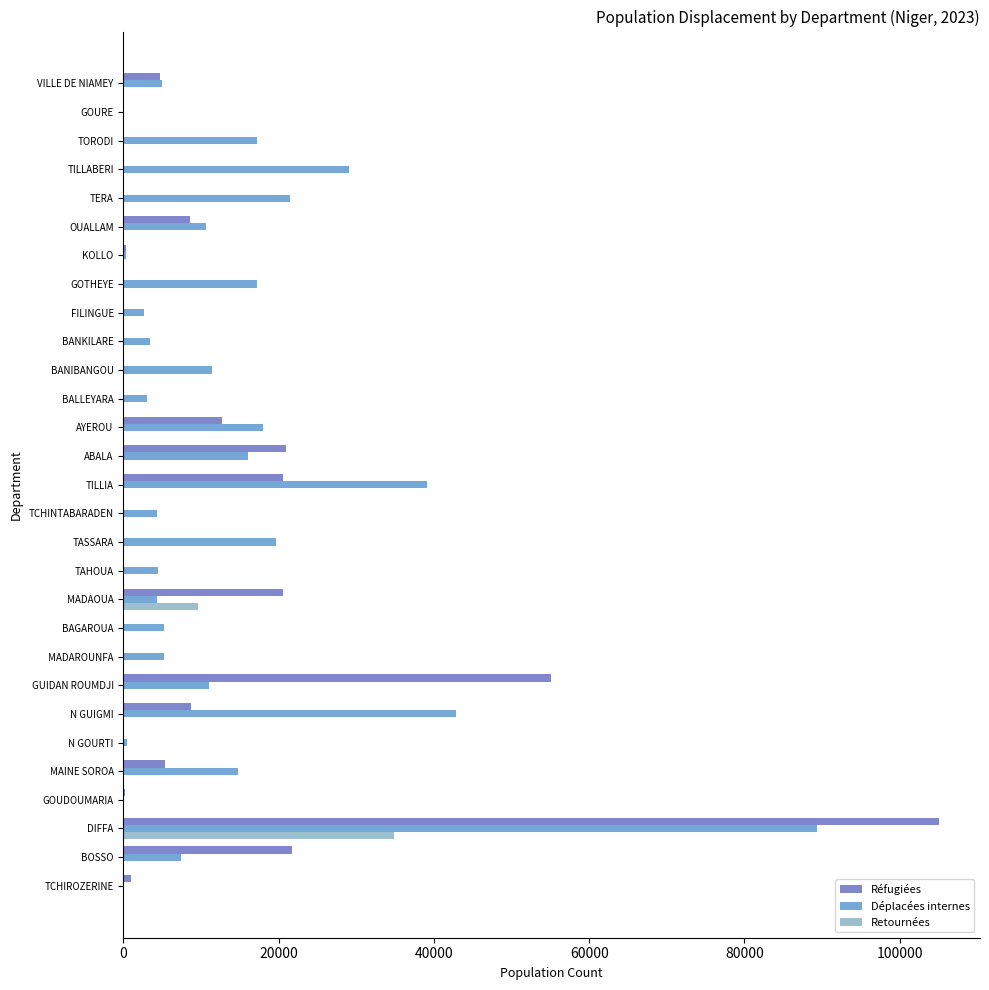

What is the sum of all Déplacées internes values?

403974